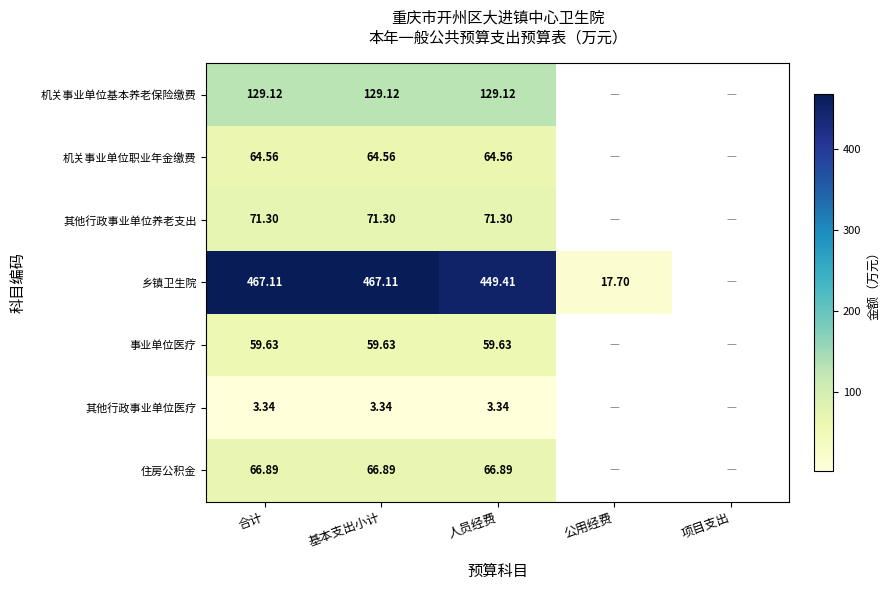

The value of 住房公积金 at 人员经费 is 13.8. True or false?

False